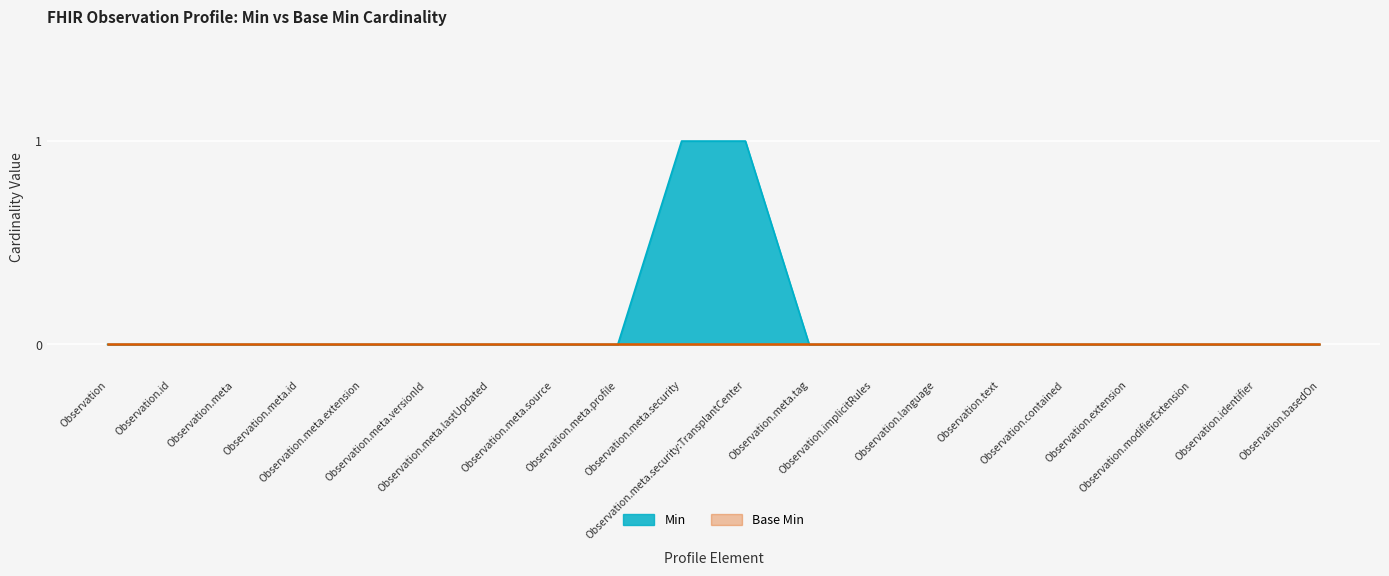

What is the maximum value shown in the chart?

1